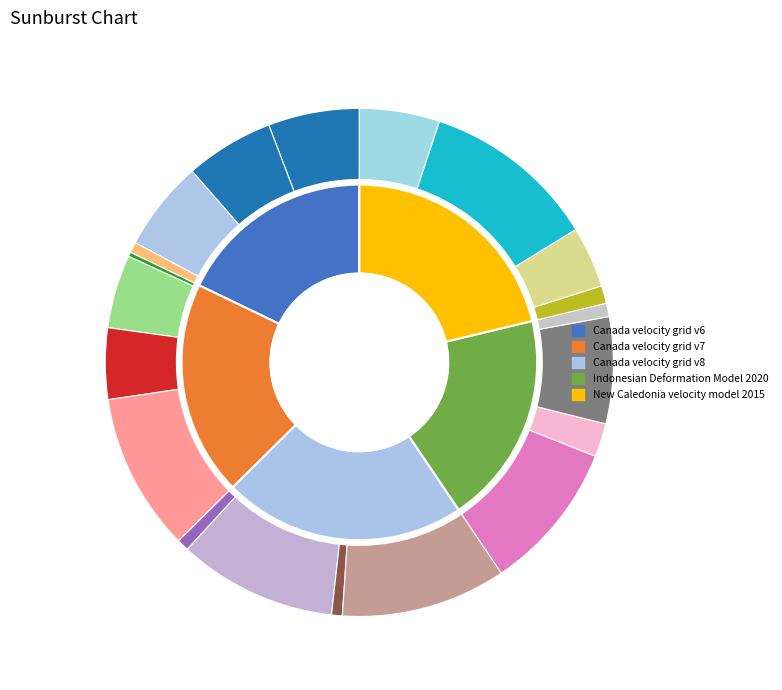

Does Canada velocity grid v7 account for over 50% of the chart?

No